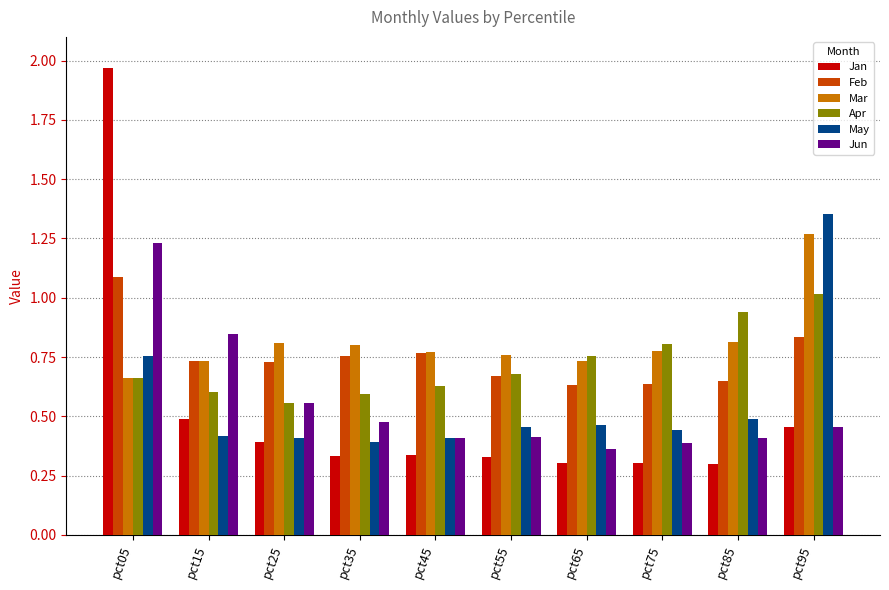

The May series shows 0.6 at pct15. True or false?

False